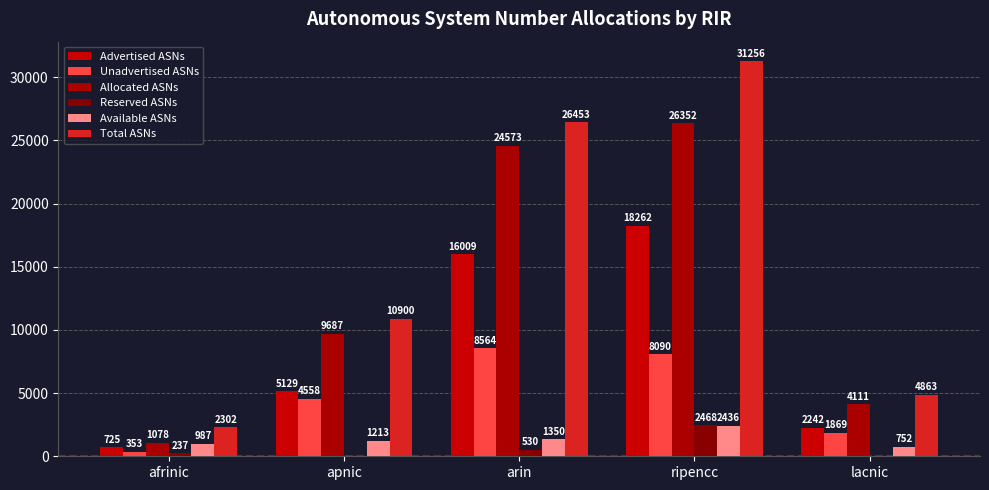

What is the average value of the Available ASNs series?

1348